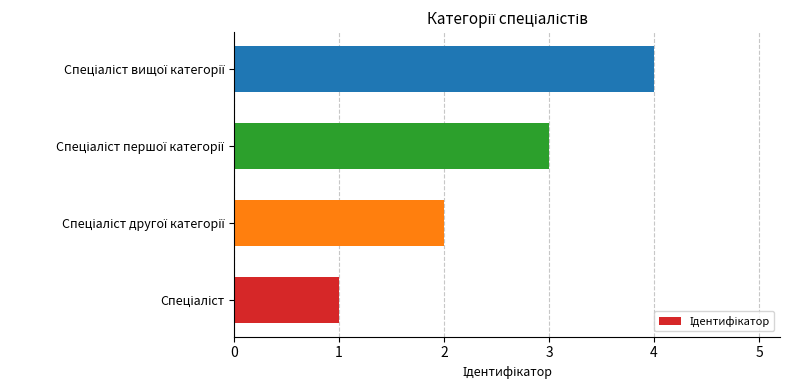

How many data points are less than 3?

2